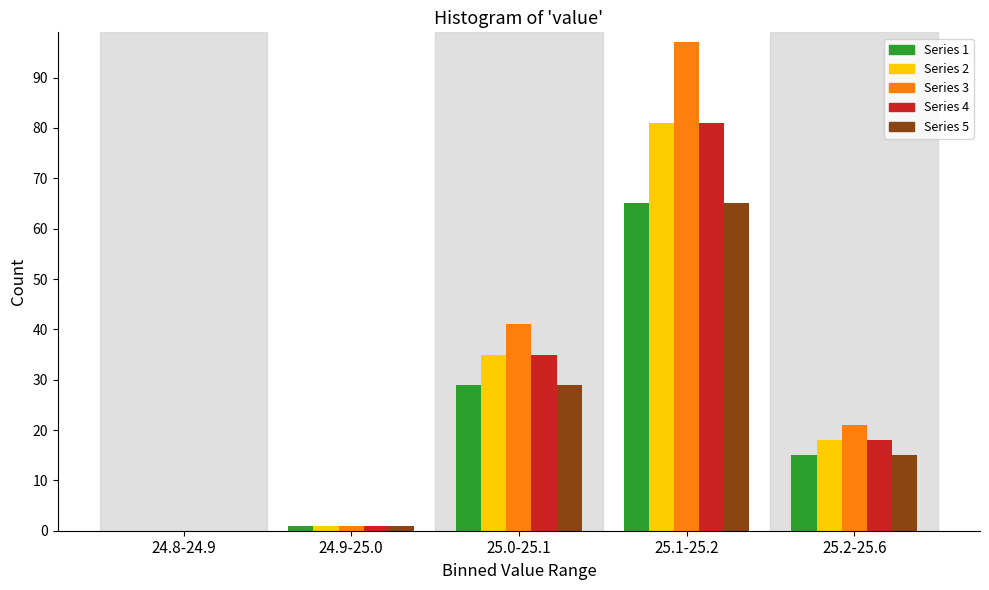

Reading left to right, what are all the values shown in this chart?

Series 1: 24.8-24.9=0	24.9-25.0=1	25.0-25.1=29	25.1-25.2=65	25.2-25.6=15
Series 2: 24.8-24.9=0	24.9-25.0=1	25.0-25.1=35	25.1-25.2=81	25.2-25.6=18
Series 3: 24.8-24.9=0	24.9-25.0=1	25.0-25.1=41	25.1-25.2=97	25.2-25.6=21
Series 4: 24.8-24.9=0	24.9-25.0=1	25.0-25.1=35	25.1-25.2=81	25.2-25.6=18
Series 5: 24.8-24.9=0	24.9-25.0=1	25.0-25.1=29	25.1-25.2=65	25.2-25.6=15